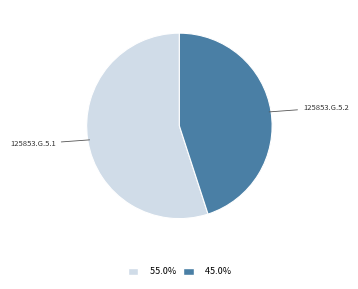

True or false: 125853.G.5.2 accounts for 54% of the total.

False